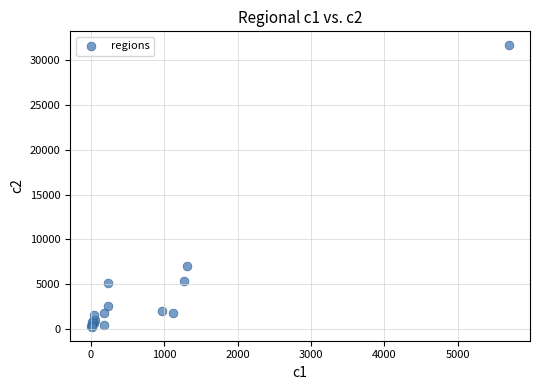

What Y value in the scatter plot is closest to 15947?

7055